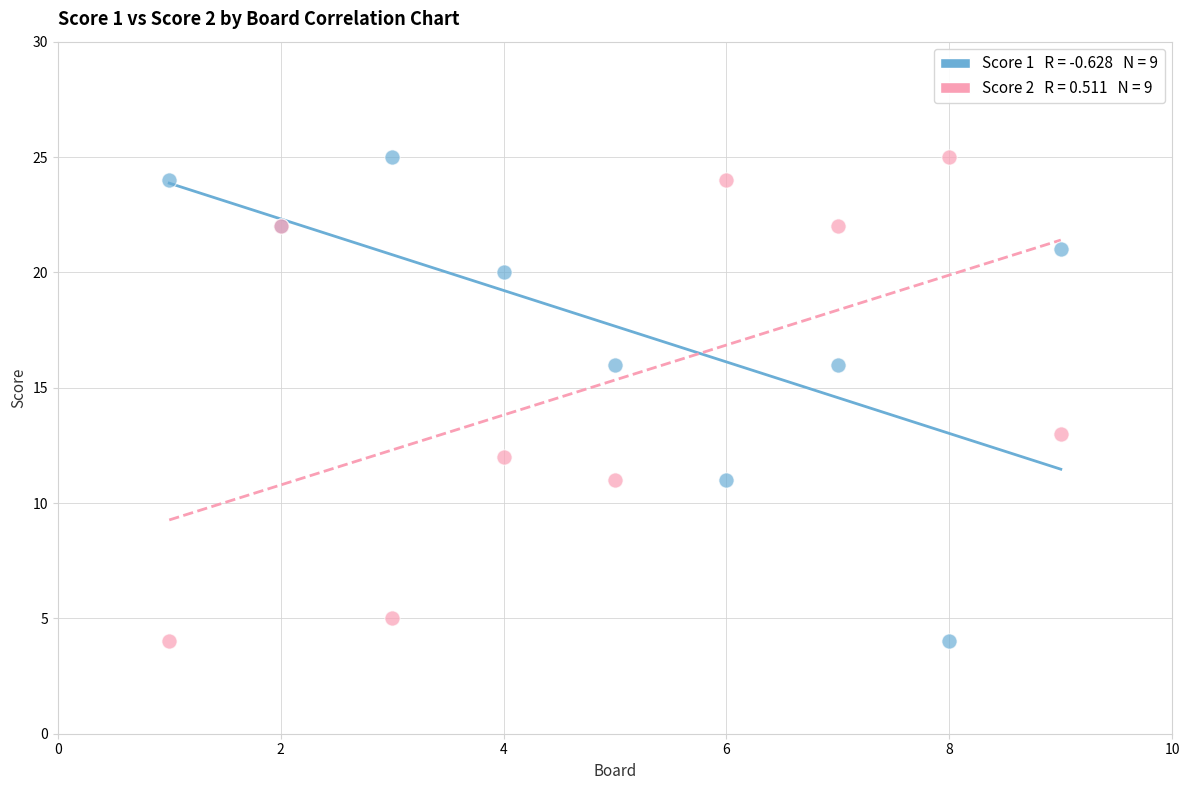

Across all series, what Y value is closest to 14?

13